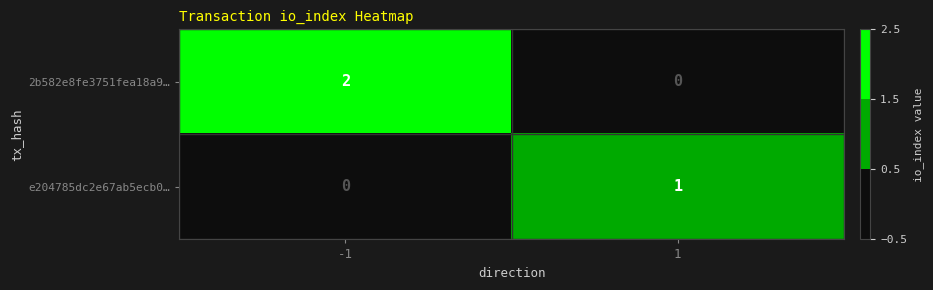

At which category is the sum across all series the highest?

-1